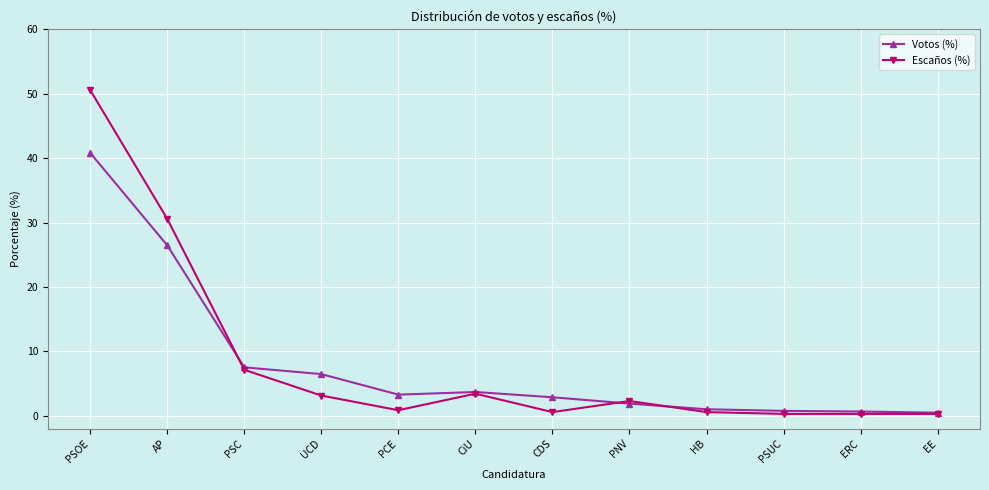

True or false: Votos (%) has more than 0 interior local peaks.

True